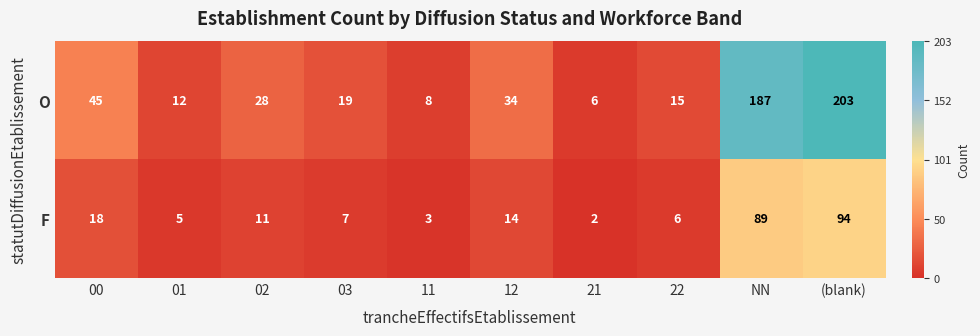

At which label is F closest to 48?

00